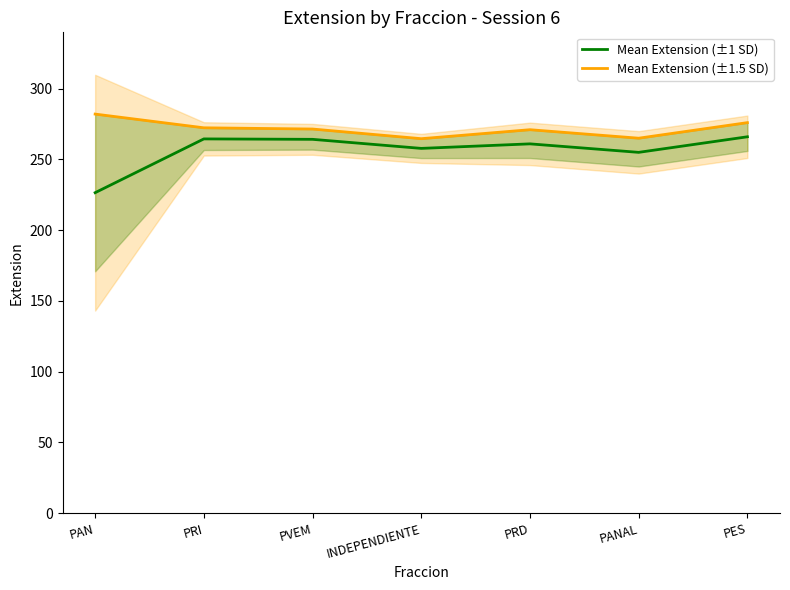

What are all the series names shown in the legend?

Mean Extension (±1 SD), Mean Extension (±1.5 SD)